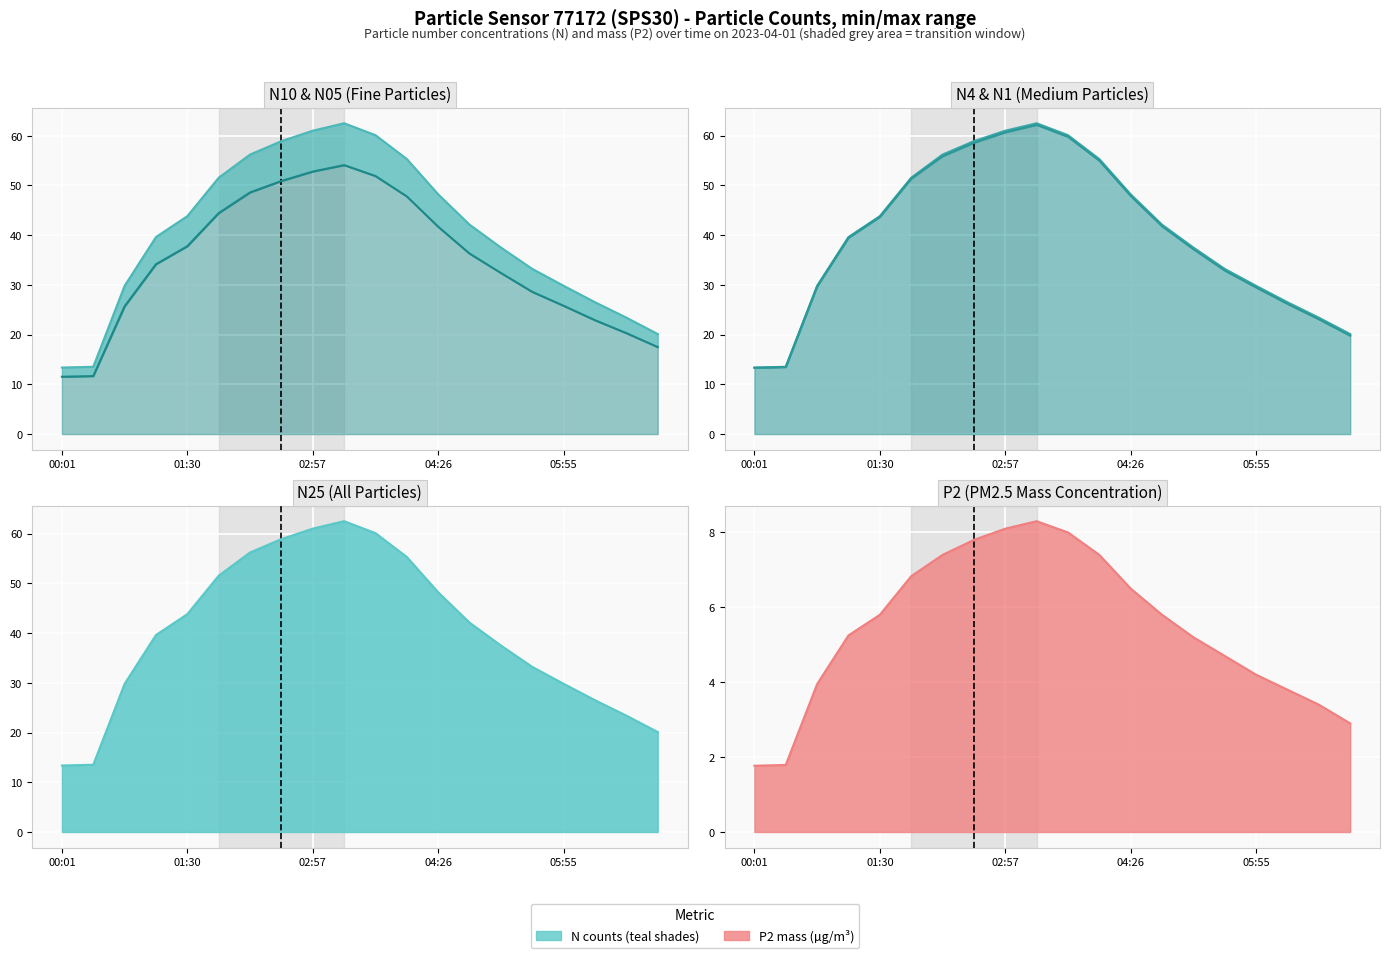

What is the lowest value of the N4 line series?

13.4